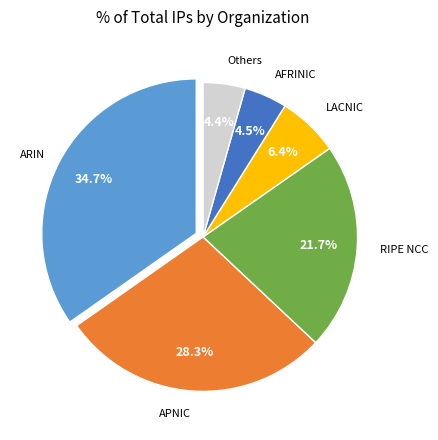

Is there any slice that represents more than half of the pie?

No